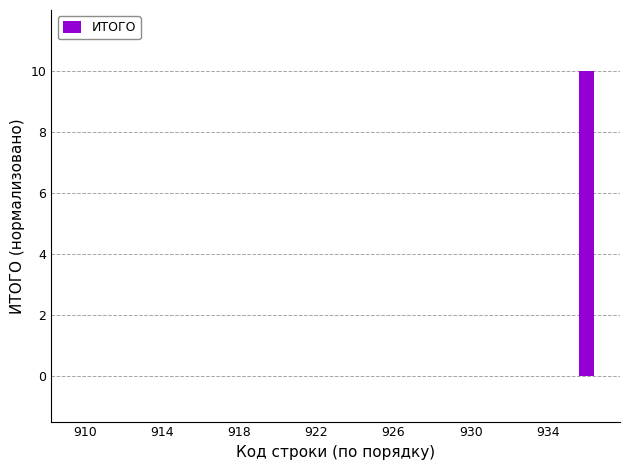

What is the sum of all values?

10